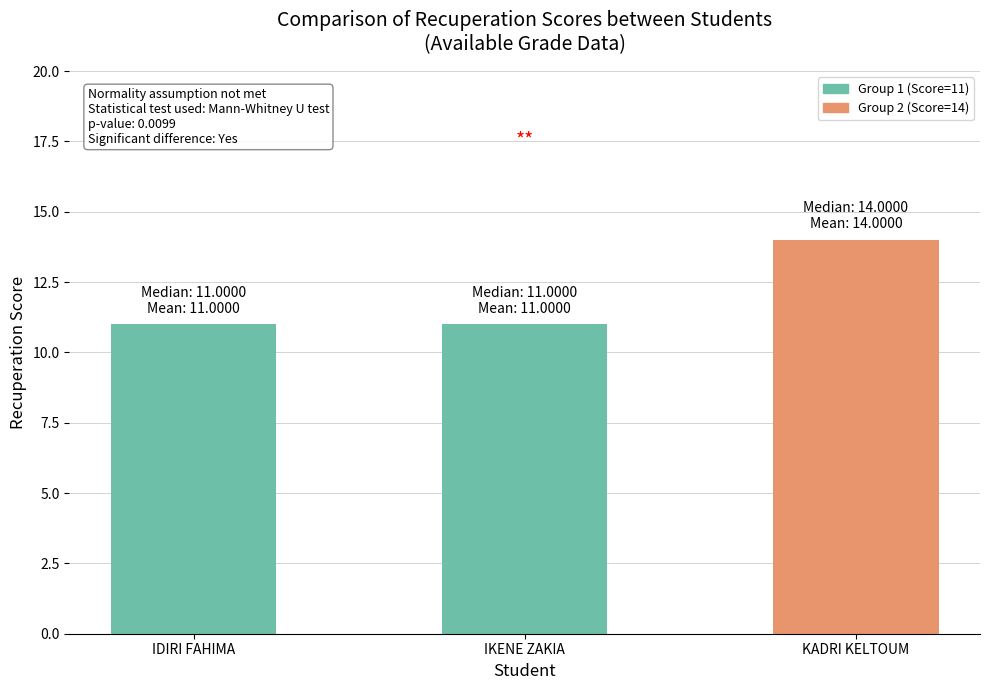

How many data points does each series have?

3